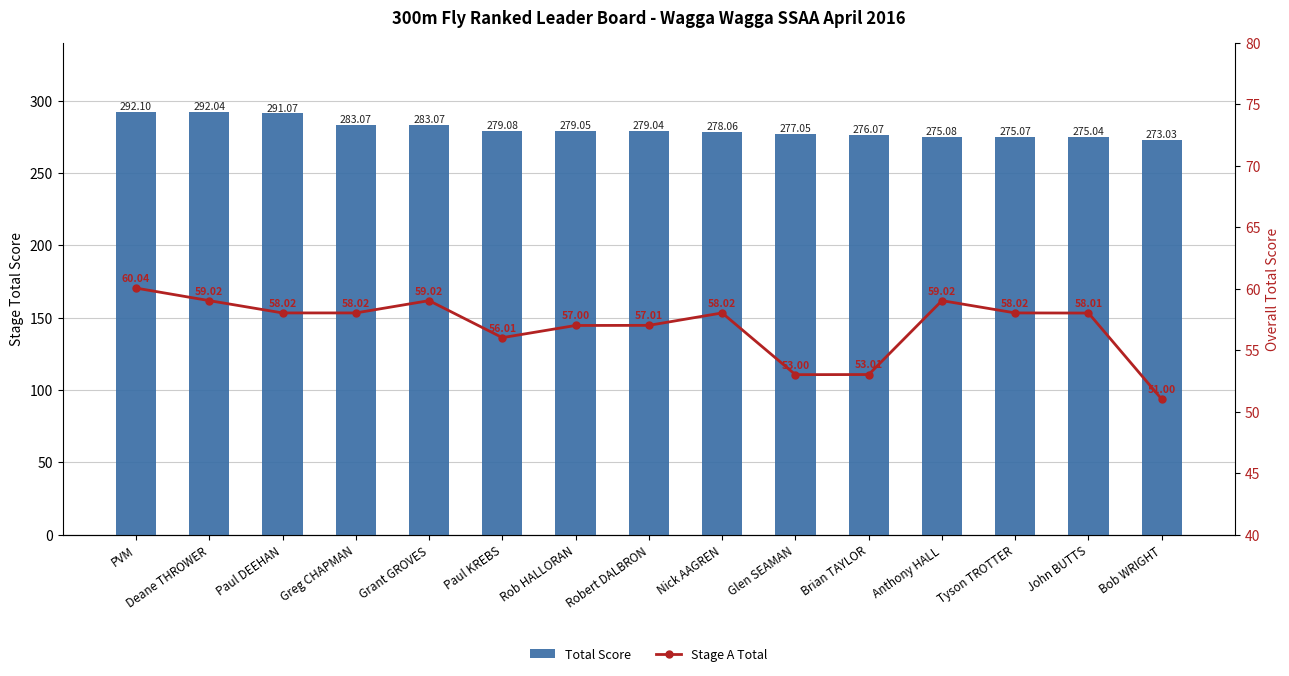

Which series has the largest total across all categories?

Total Score